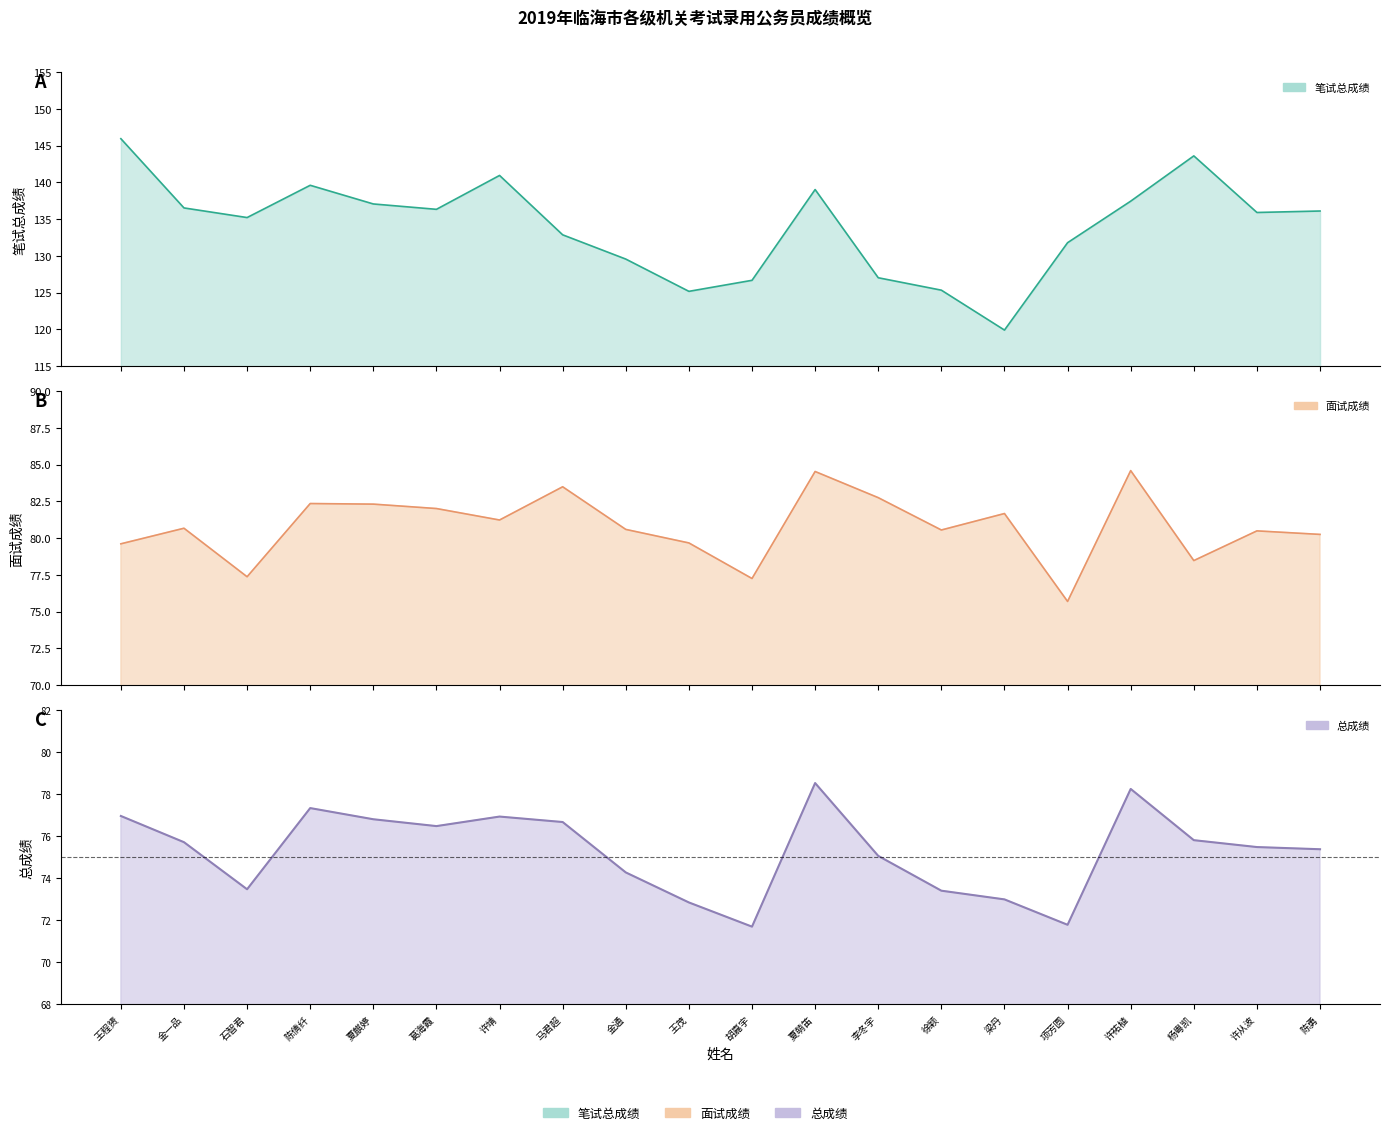

The 总成绩 series shows 77.3 at 陈倩纤. True or false?

True